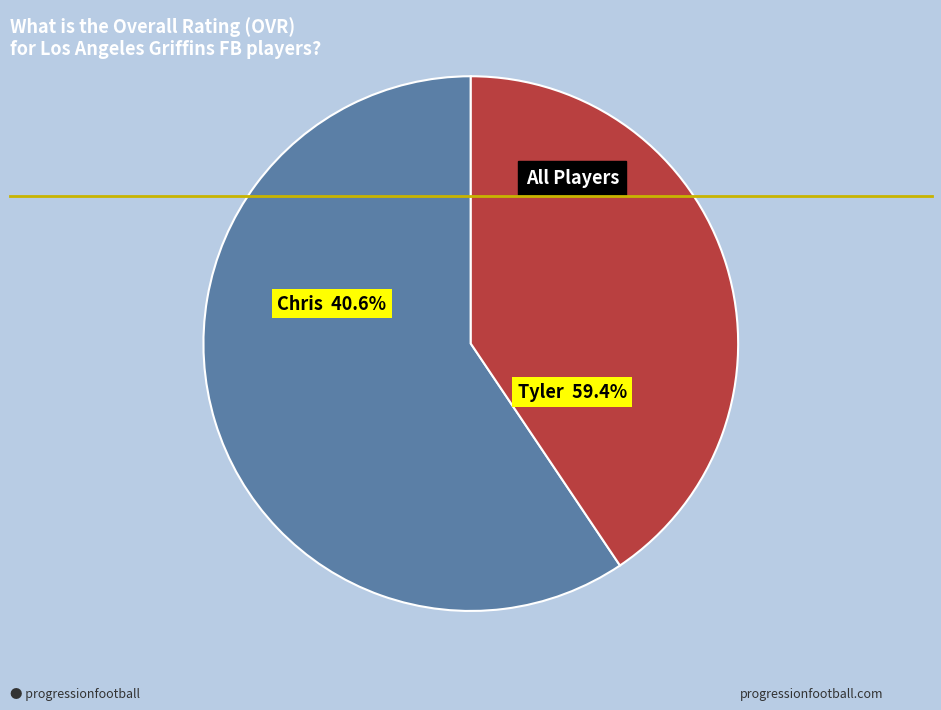

What is the total percentage of Tyler and Chris?

100.0%